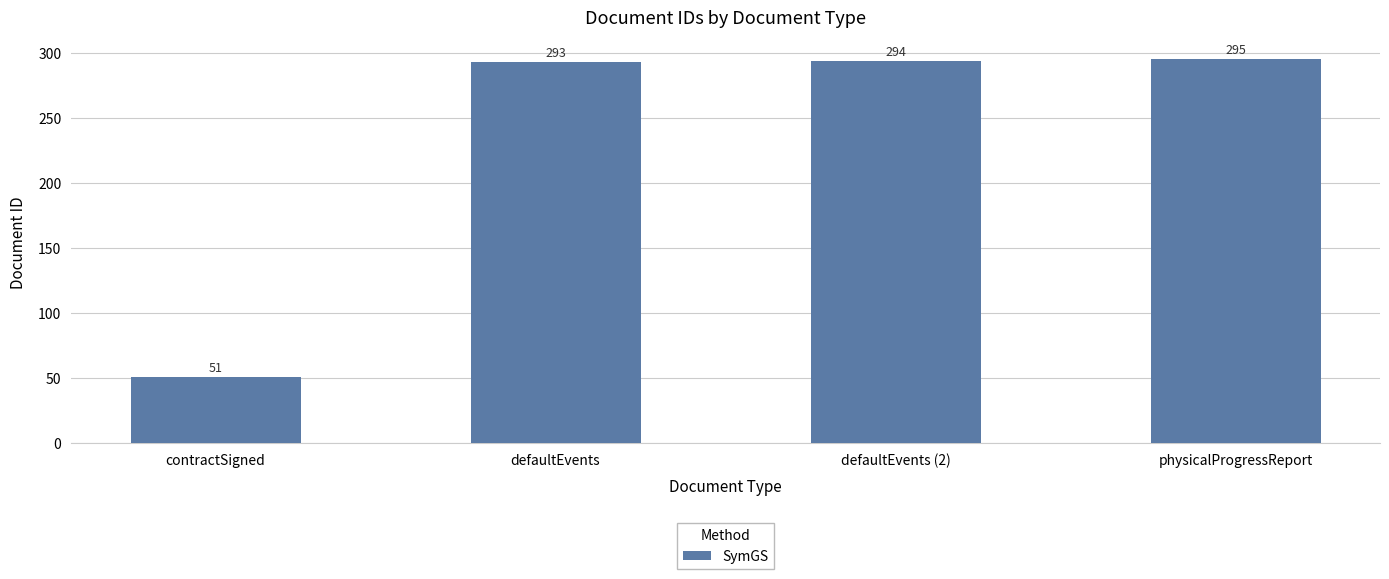

What is the difference between the values at physicalProgressReport and contractSigned?

244